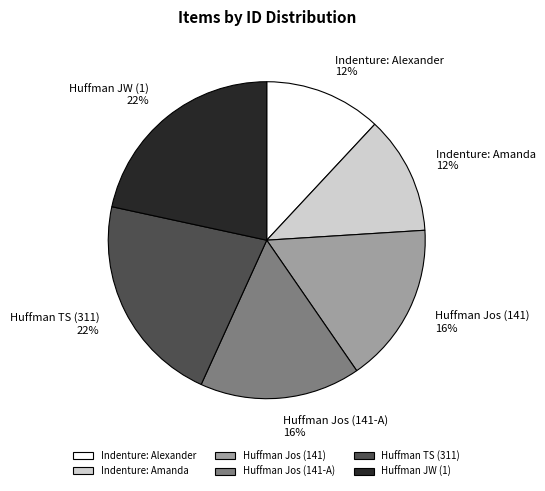

Which has a higher value, Huffman JW (1) or Indenture: Alexander?

Huffman JW (1)